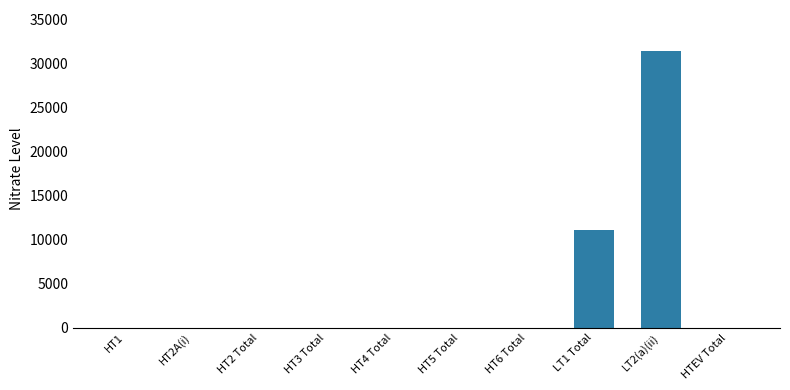

The chart shows a value of -19579 at HT4 Total. True or false?

False